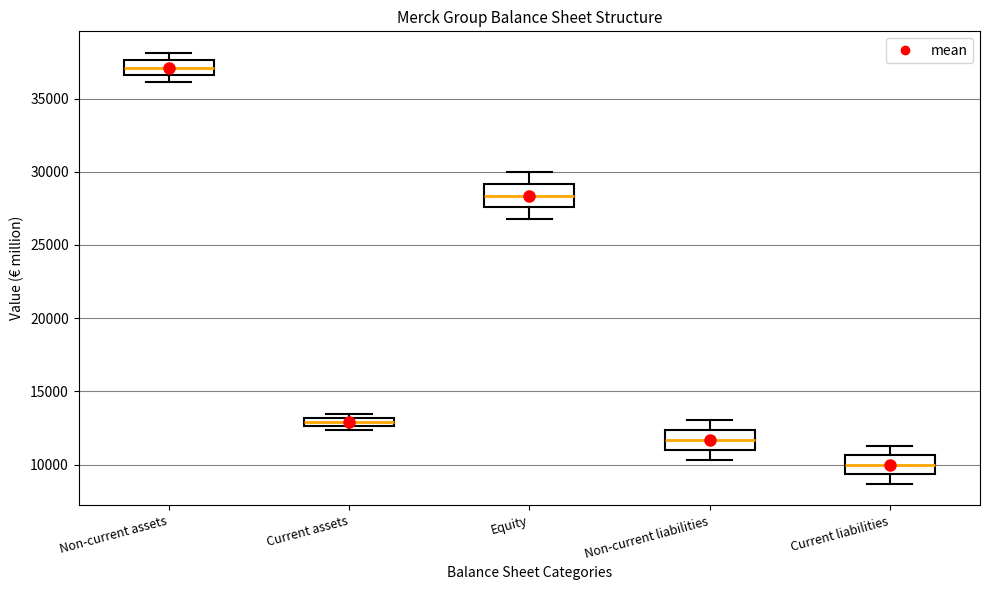

Where is the upper edge of the box for Non-current liabilities on the y-axis? The values are not printed on the chart, so give them approximately, as read against the axis.

12500